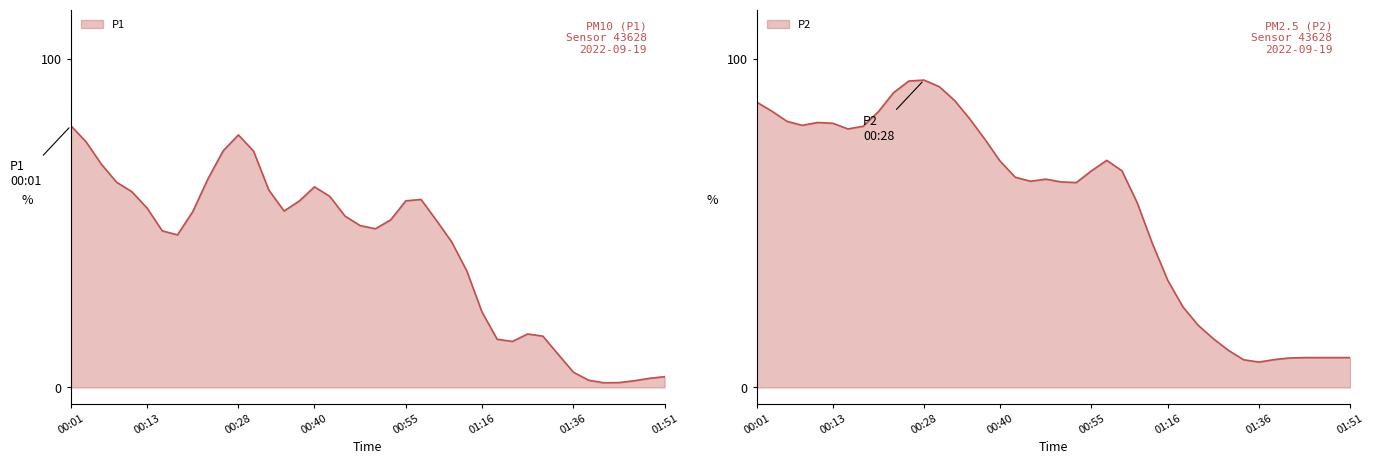

Reading left to right, what are all the values shown in this chart?

00:01=86.9	00:03=84.1	00:06=81.0	00:08=79.8	00:11=80.6	00:13=80.4	00:16=78.7	00:18=79.5	00:20=83.9	00:23=89.7	00:26=93.2	00:28=93.5	00:31=91.5	00:33=87.4	00:35=81.8	00:38=75.5	00:40=68.9	00:43=64.0	00:45=62.8	00:48=63.4	00:50=62.5	00:53=62.4	00:55=65.9	01:00=69.1	01:03=65.9	01:08=56.2	01:11=43.8	01:16=32.7	01:19=24.6	01:25=19.0	01:28=14.8	01:30=11.3	01:33=8.4	01:36=7.7	01:38=8.5	01:41=9.0	01:43=9.1	01:46=9.1	01:48=9.1	01:51=9.1